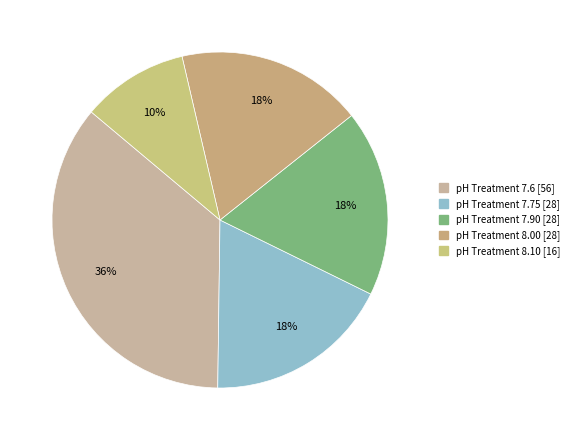

How many slices are in this pie chart?

5